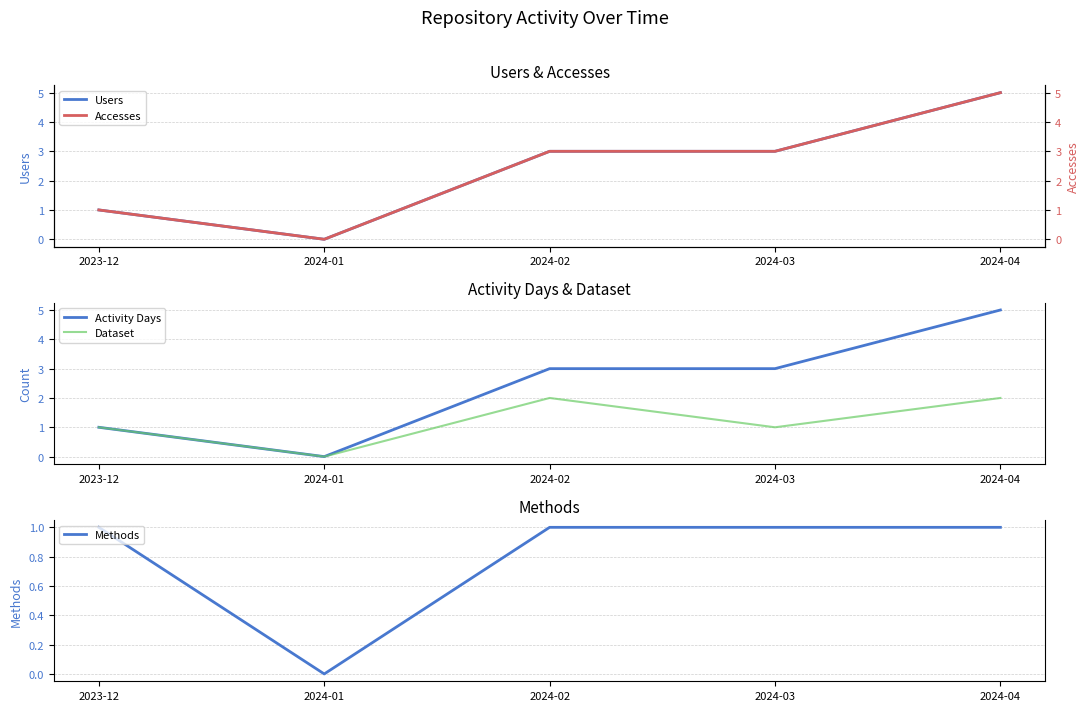

True or false: Accesses has a value of 2 at 2024-02.

False